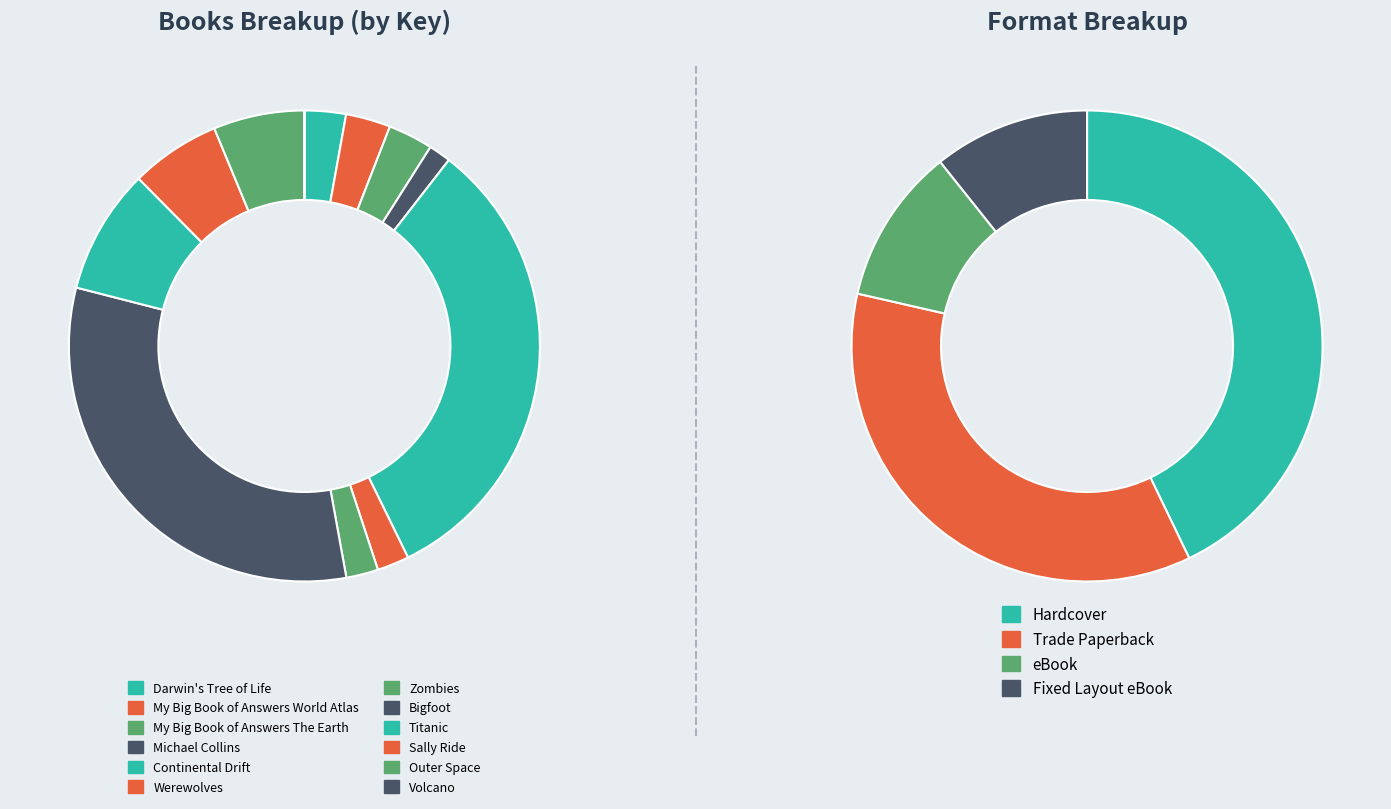

Approximately how many times larger is the value at Bigfoot compared to Sally Ride?

5.2